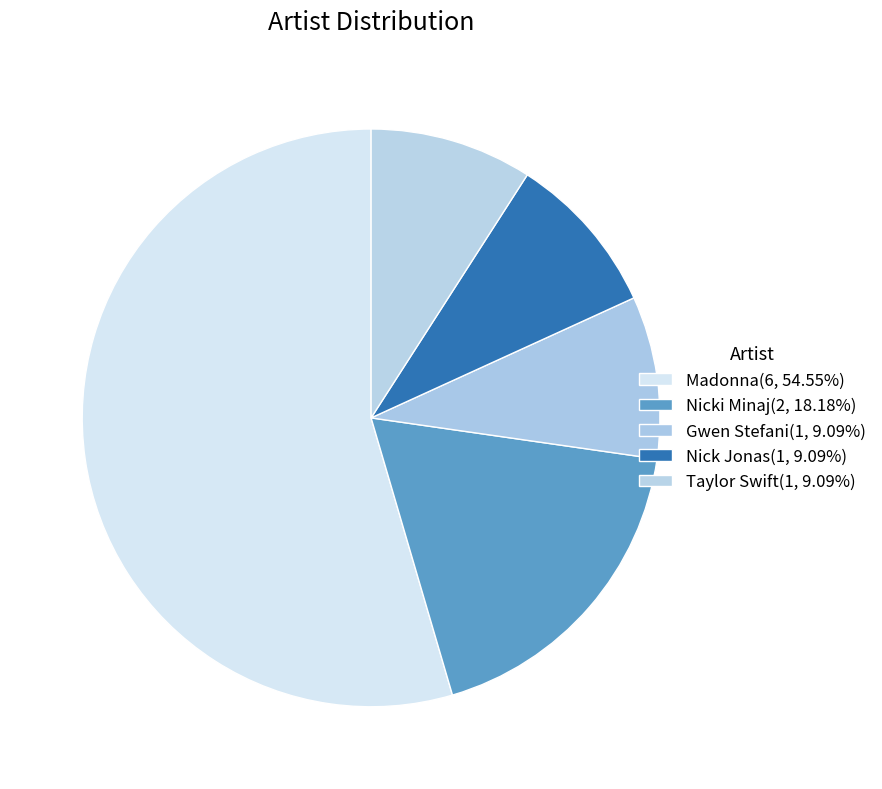

Approximately how many times larger is the value at Taylor Swift compared to Nicki Minaj?

0.5